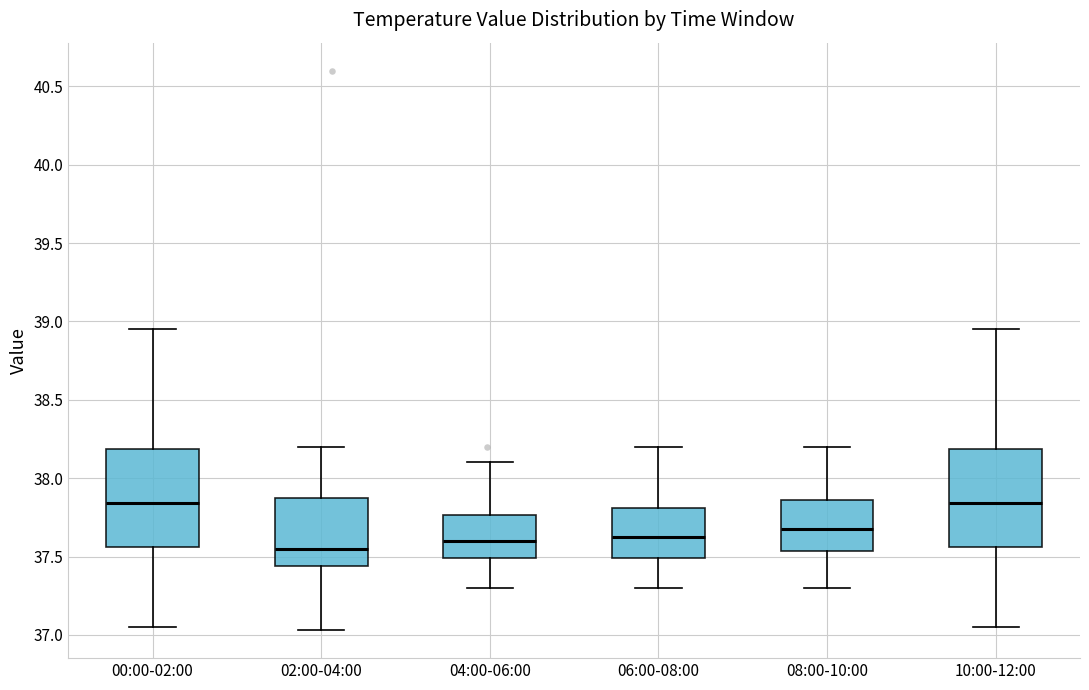

Reading left to right, transcribe this box plot: for each box, give where its median line is, the range the box spans, and where its two whiskers end, as read against the y-axis. The values are not printed on the chart, so give them approximately, as read against the axis.

00:00-02:00: median 37.85, box 37.55 to 38.20, whiskers 37.05 to 38.95
02:00-04:00: median 37.55, box 37.45 to 37.90, whiskers 37.05 to 38.20
04:00-06:00: median 37.60, box 37.50 to 37.75, whiskers 37.30 to 38.10
06:00-08:00: median 37.65, box 37.50 to 37.80, whiskers 37.30 to 38.20
08:00-10:00: median 37.70, box 37.55 to 37.85, whiskers 37.30 to 38.20
10:00-12:00: median 37.85, box 37.55 to 38.20, whiskers 37.05 to 38.95